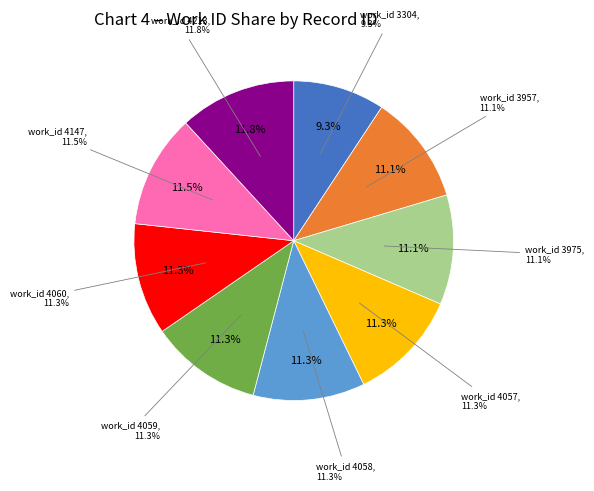

Is the sum of 4057 and 4058 greater than half?

No